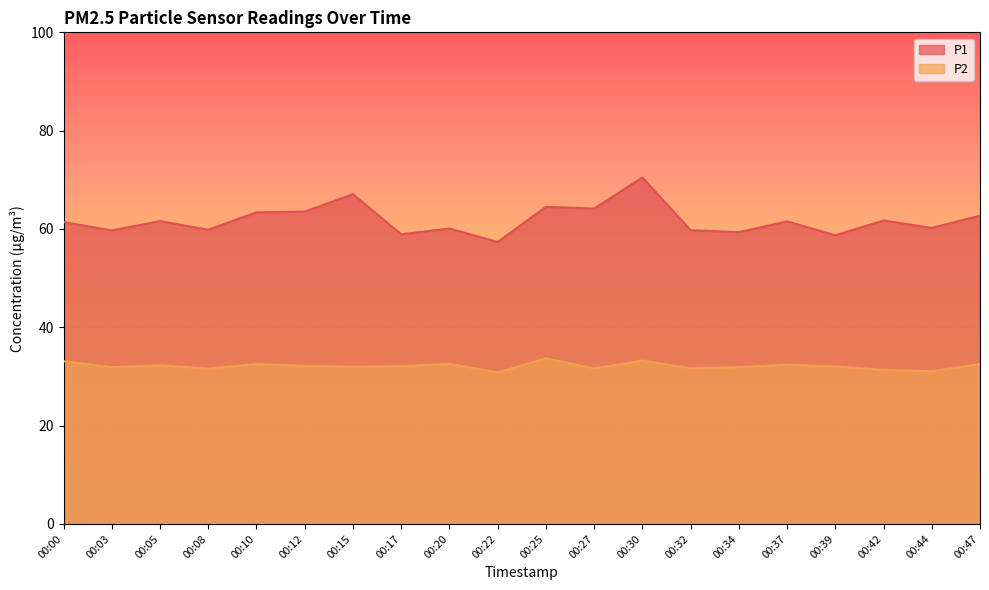

Reading left to right, list all the values displayed in this chart.

P1: 00:00=61.4	00:03=59.7	00:05=61.6	00:08=59.9	00:10=63.4	00:12=63.5	00:15=67.1	00:17=58.9	00:20=60.1	00:22=57.4	00:25=64.5	00:27=64.2	00:30=70.5	00:32=59.8	00:34=59.4	00:37=61.5	00:39=58.7	00:42=61.7	00:44=60.2	00:47=62.7
P2: 00:00=33.1	00:03=31.9	00:05=32.3	00:08=31.6	00:10=32.5	00:12=32.1	00:15=32.0	00:17=32.1	00:20=32.6	00:22=30.8	00:25=33.7	00:27=31.6	00:30=33.2	00:32=31.7	00:34=31.9	00:37=32.4	00:39=32.0	00:42=31.4	00:44=31.1	00:47=32.5